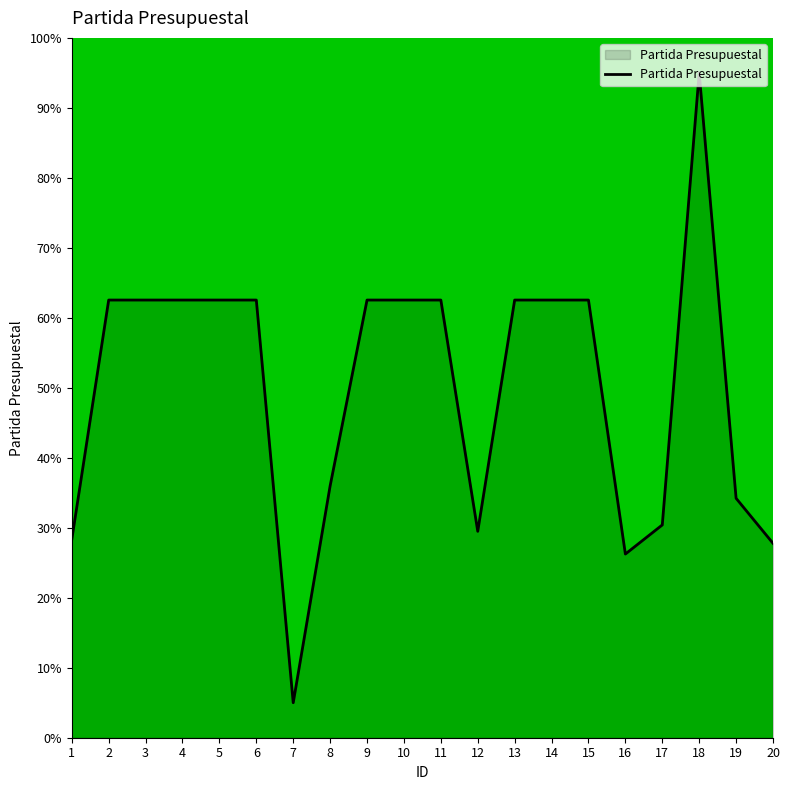

How many lines are shown in the chart?

1